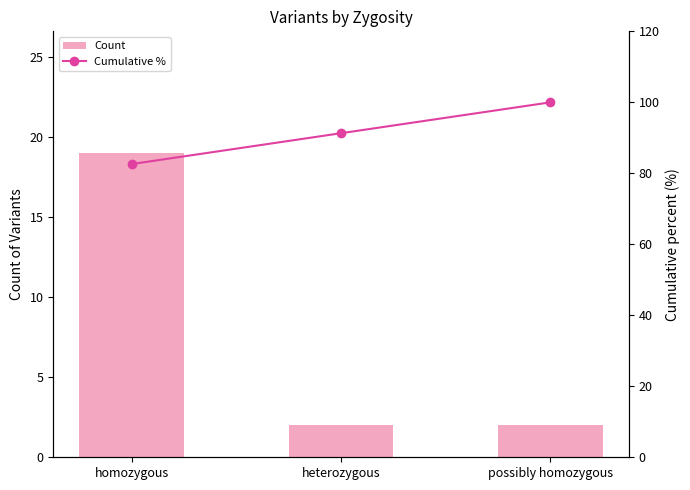

Is the value of Cumulative % at homozygous greater than the value of Count at homozygous?

Yes